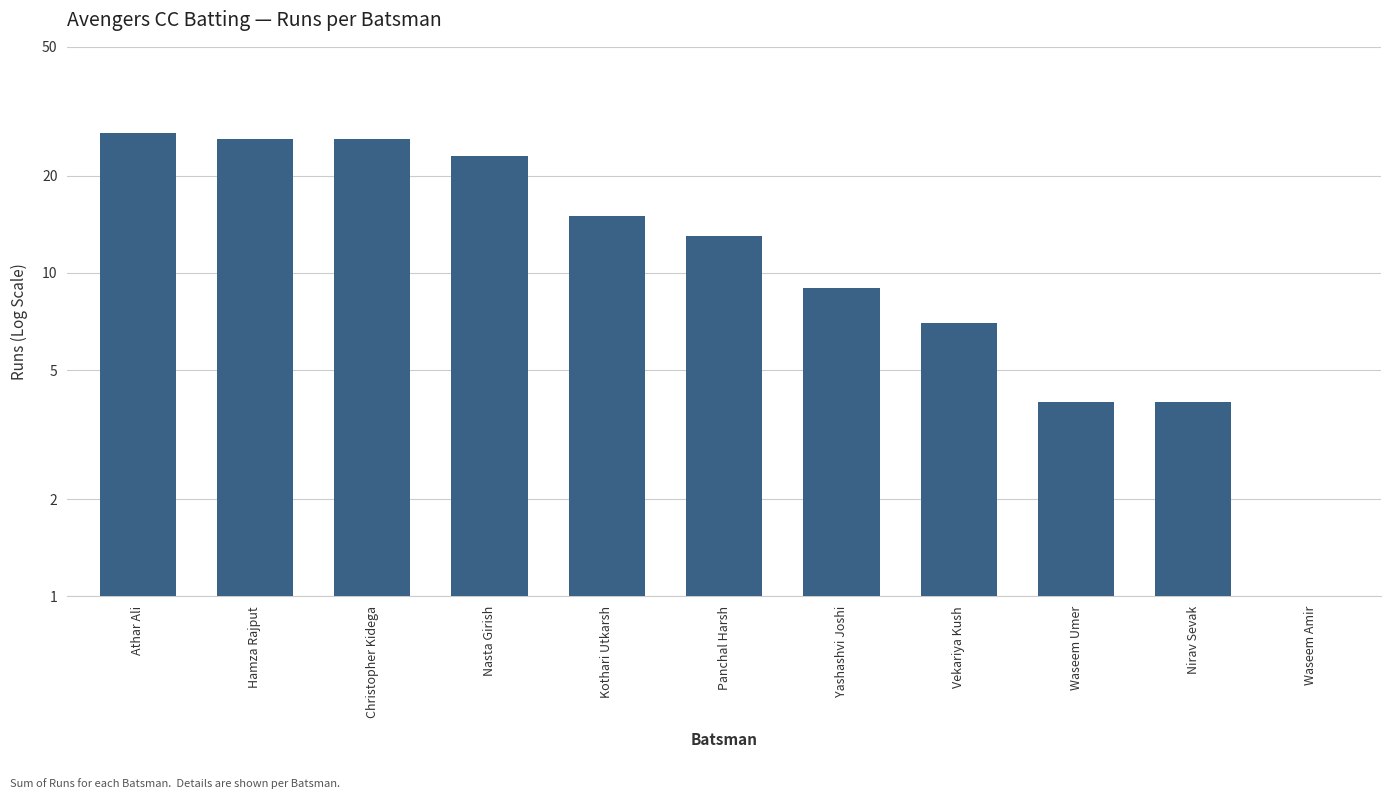

Is it true that the value at Athar Ali is 27?

True